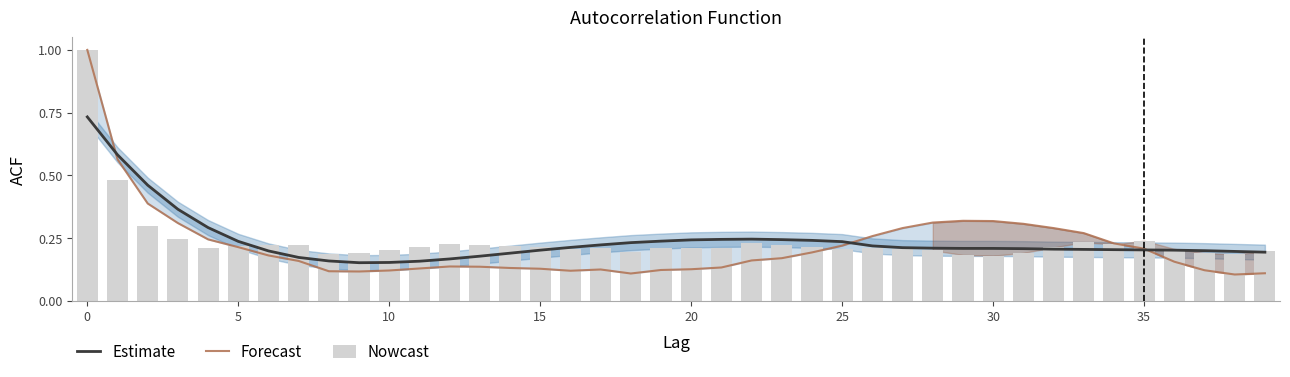

What is the approximate value of Nowcast at 30?

0.2